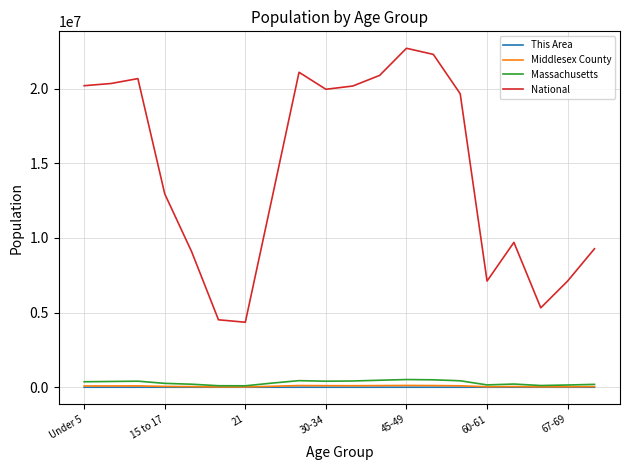

Which series has the largest range (max minus min)?

National